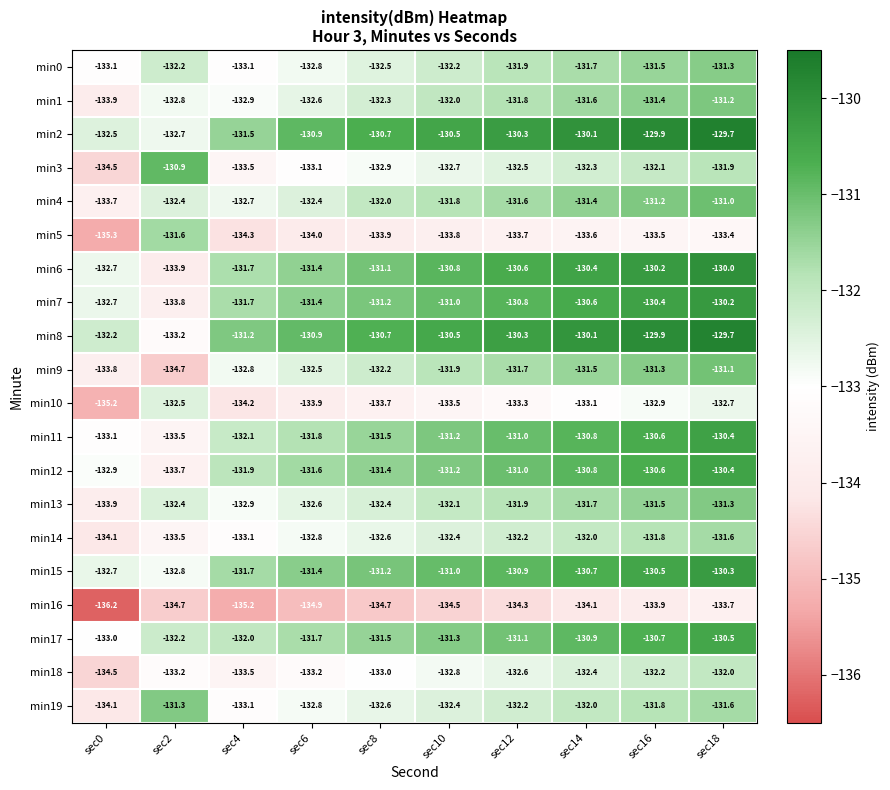

How many series are shown in this chart?

20